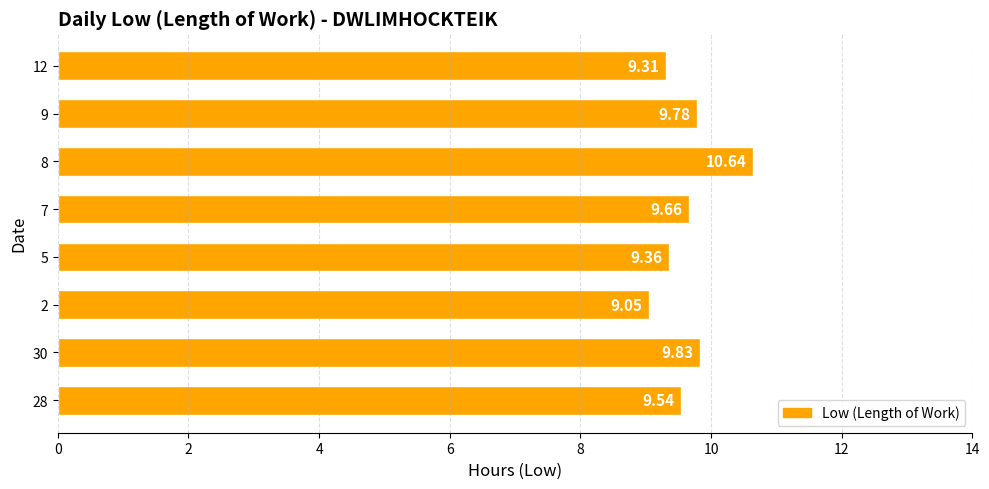

Which has a higher value, 2 or 7?

7